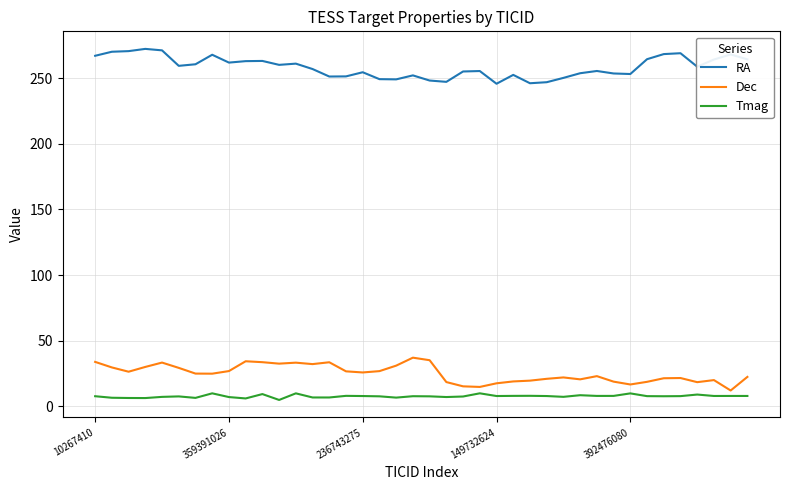

True or false: Tmag and Dec intersect in this chart.

False